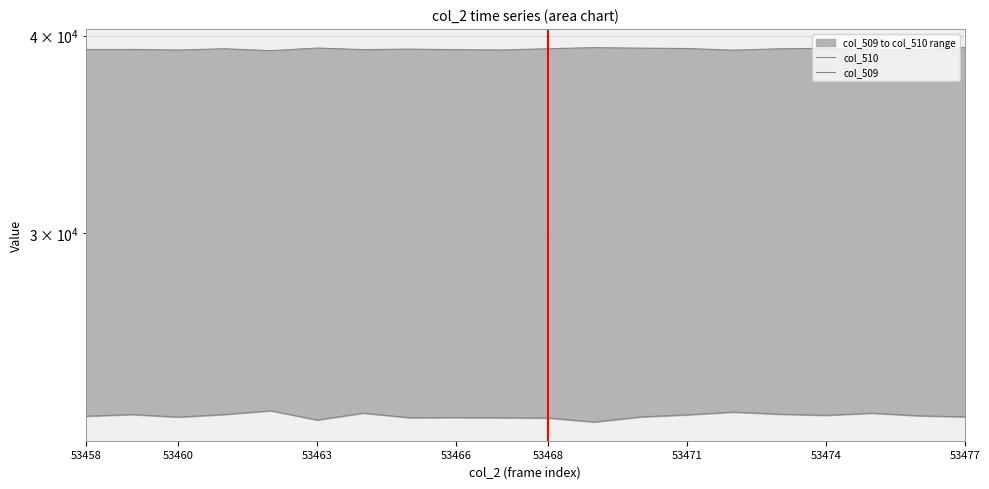

True or false: col_510 has a value of 67411 at 17.

False